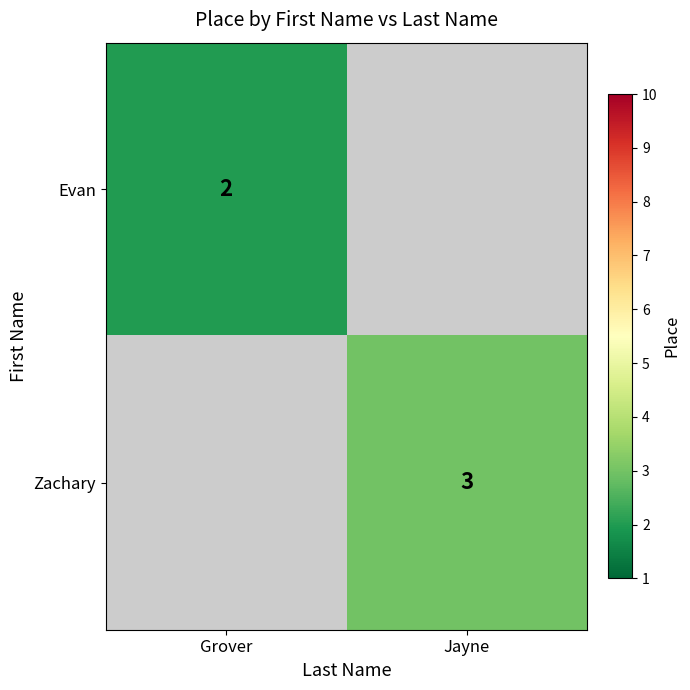

The value of Evan at Grover is 2. True or false?

True